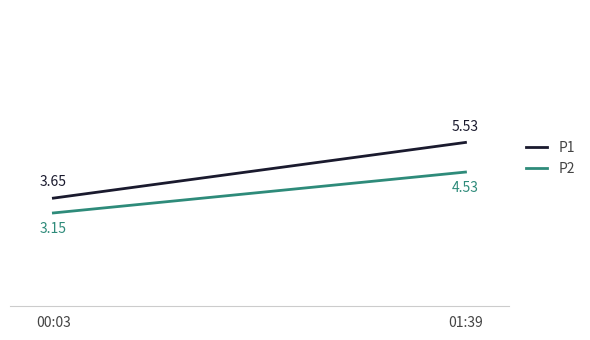

Between 00:03 and 01:39, which series saw the biggest shift?

P1